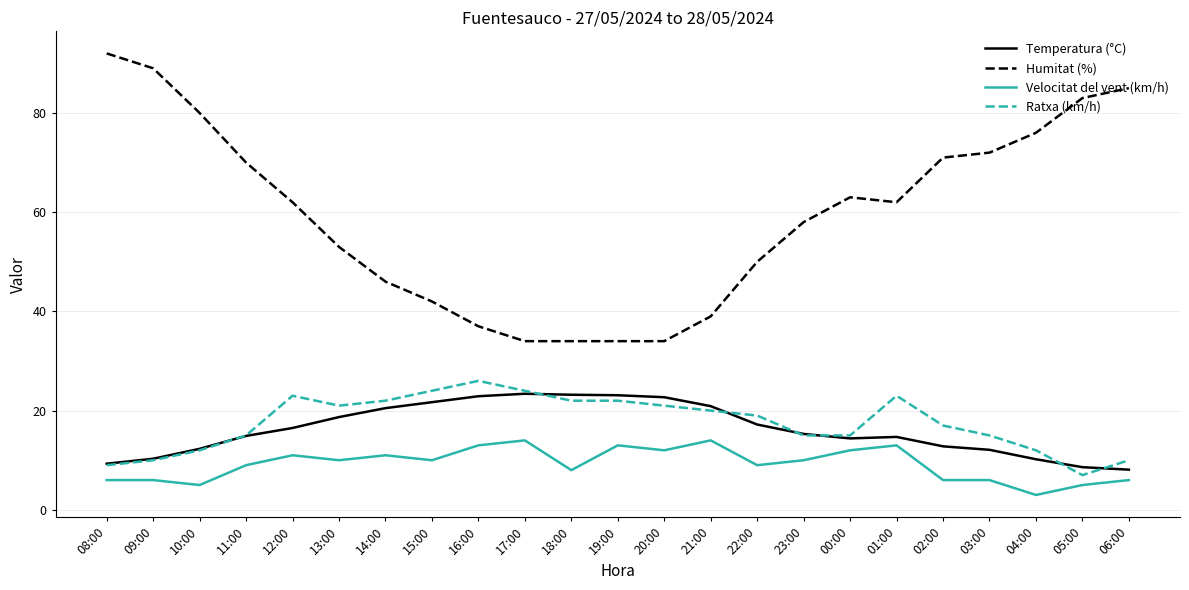

The Velocitat del vent (km/h) series shows 6.0 at 09:00. True or false?

True